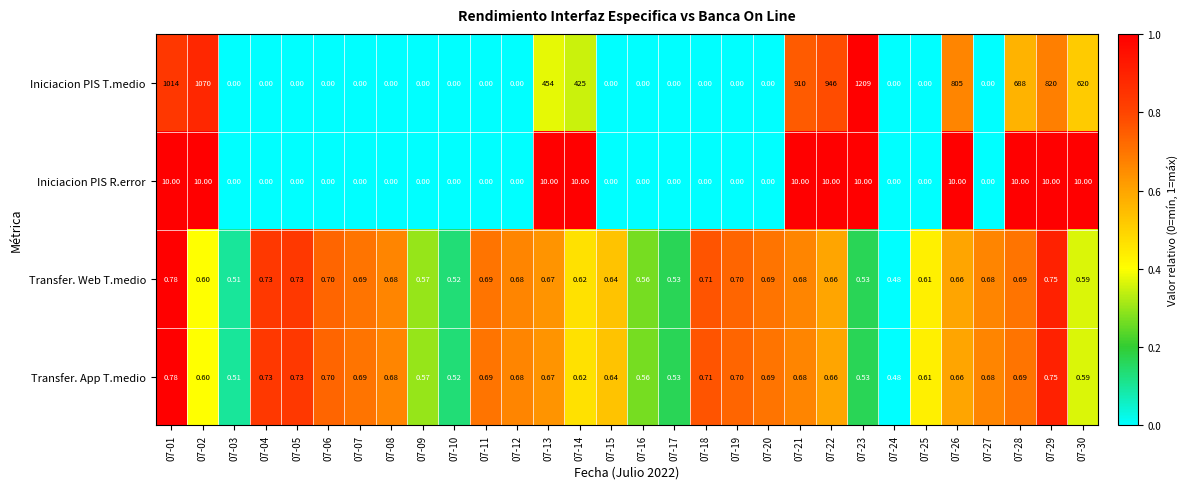

At how many categories does at least one series exceed 0?

30